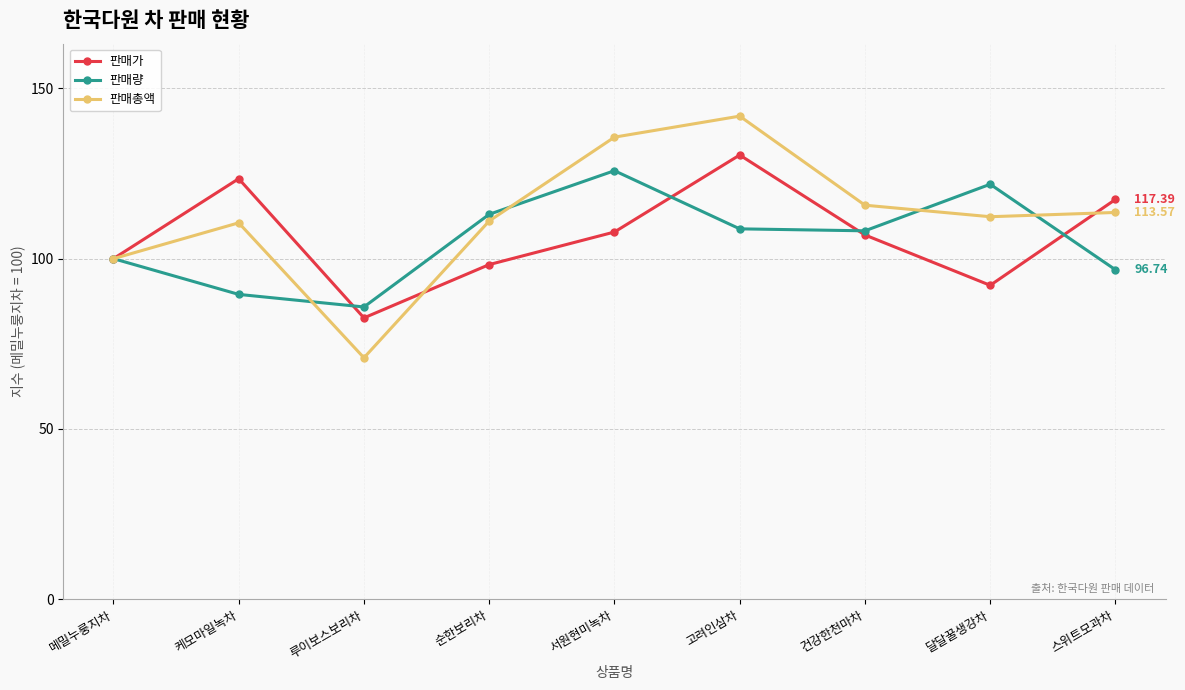

Where does the 판매총액 series first go above 112?

서원현미녹차